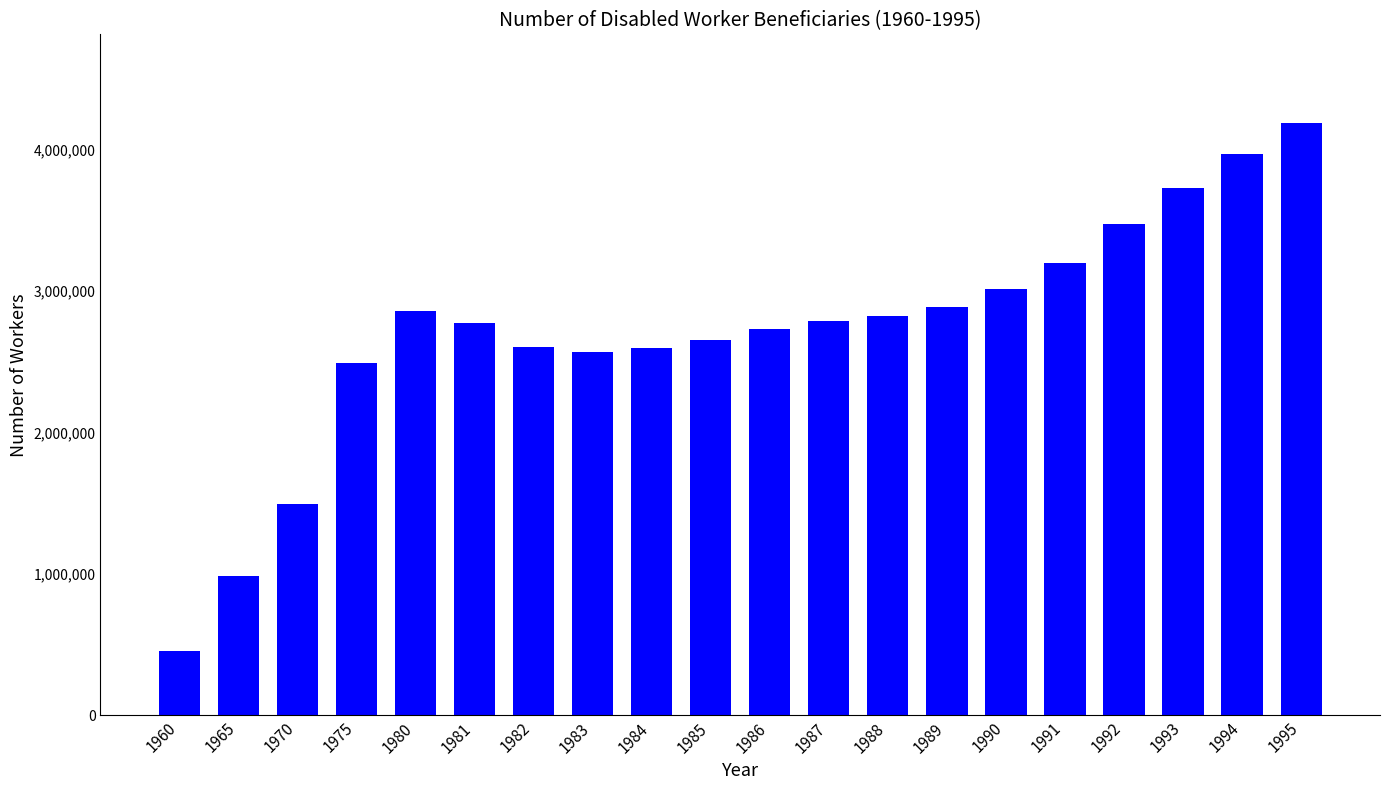

What is the sum of the values at 1991 and 1990?

6209740